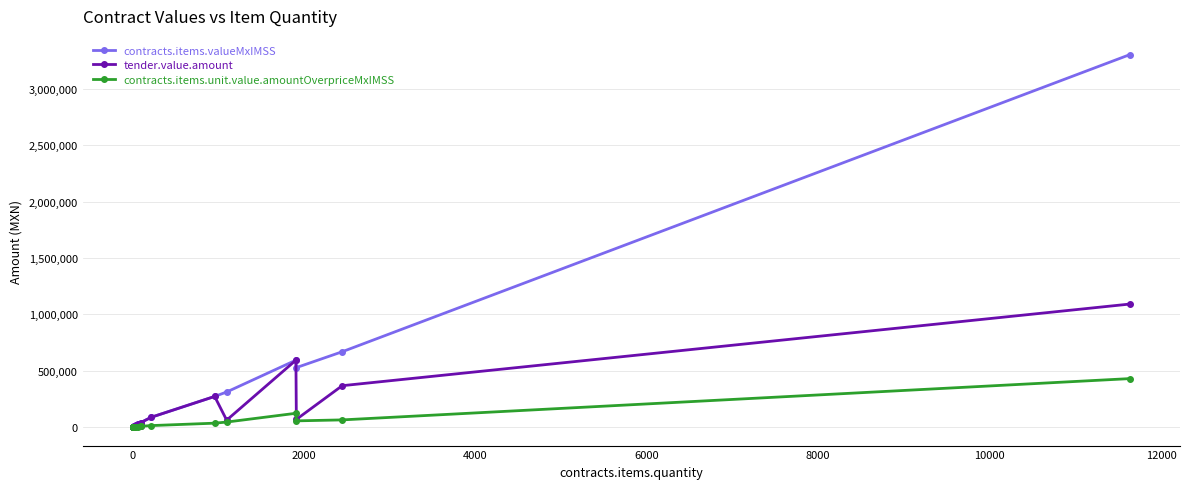

True or false: contracts.items.unit.value.amountOverpriceMxIMSS and contracts.items.valueMxIMSS cross at least once.

False